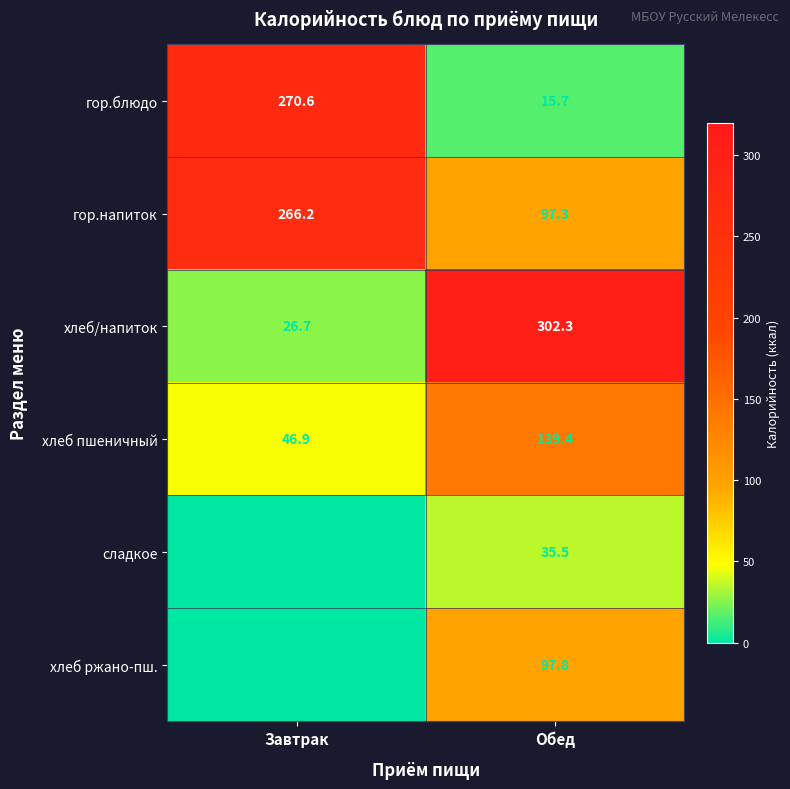

What is the minimum value for хлеб/напиток?

26.7